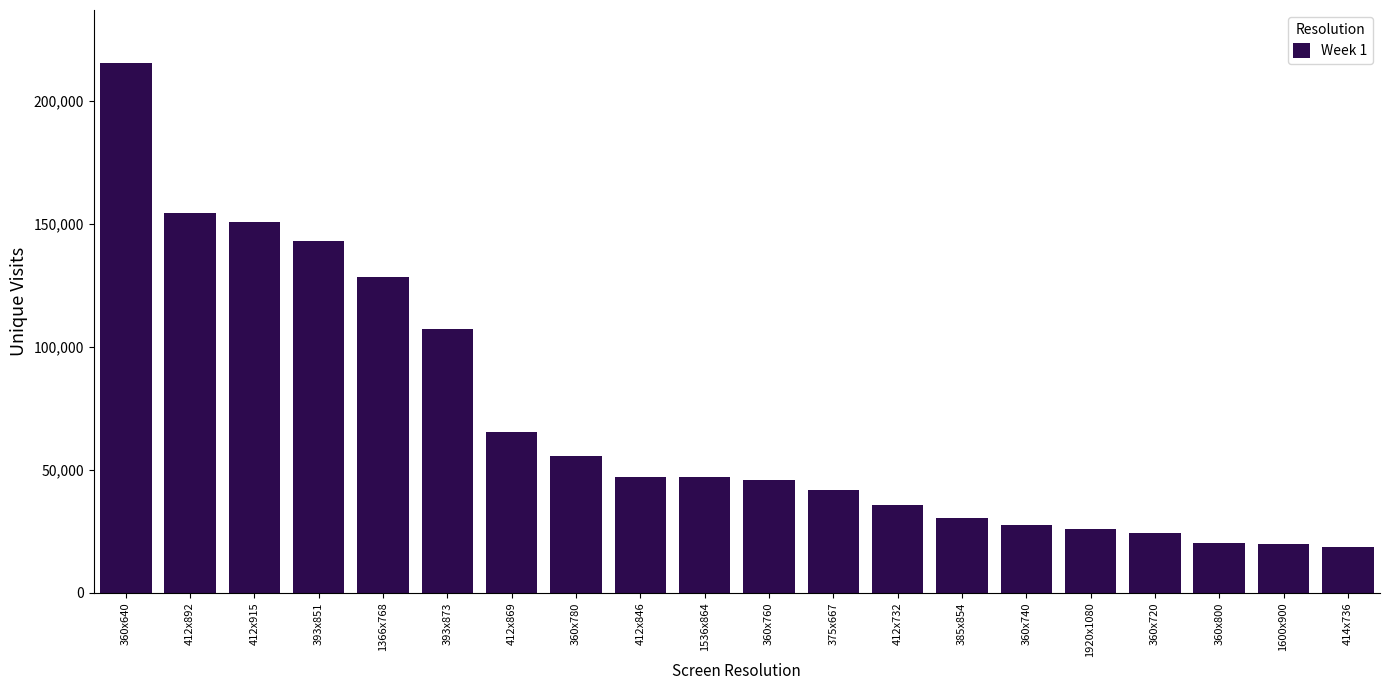

What is the average value?

70327